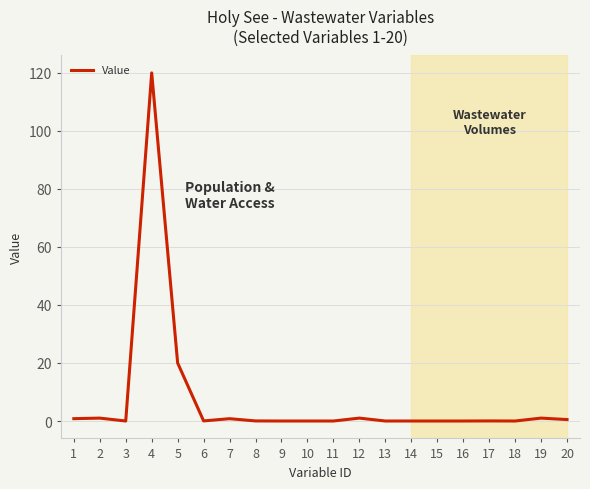

Which label corresponds to the largest value in the chart?

4